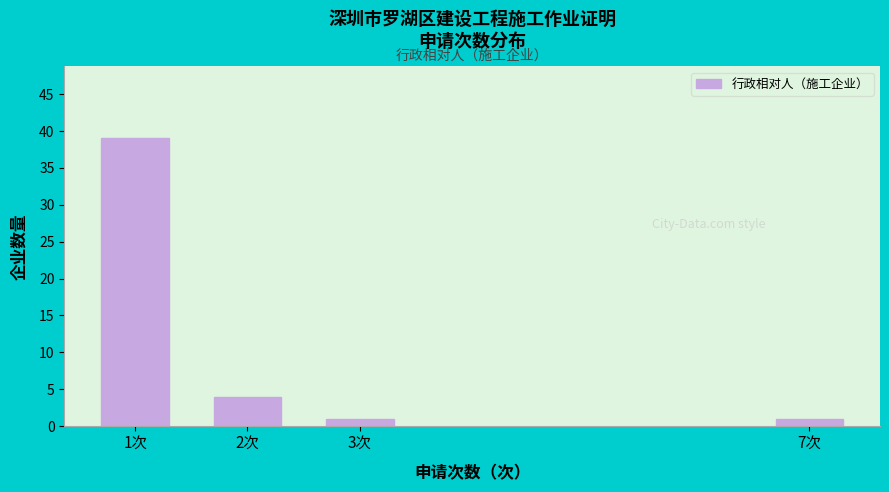

Reading left to right, extract all data points from this chart.

39	4	1	1